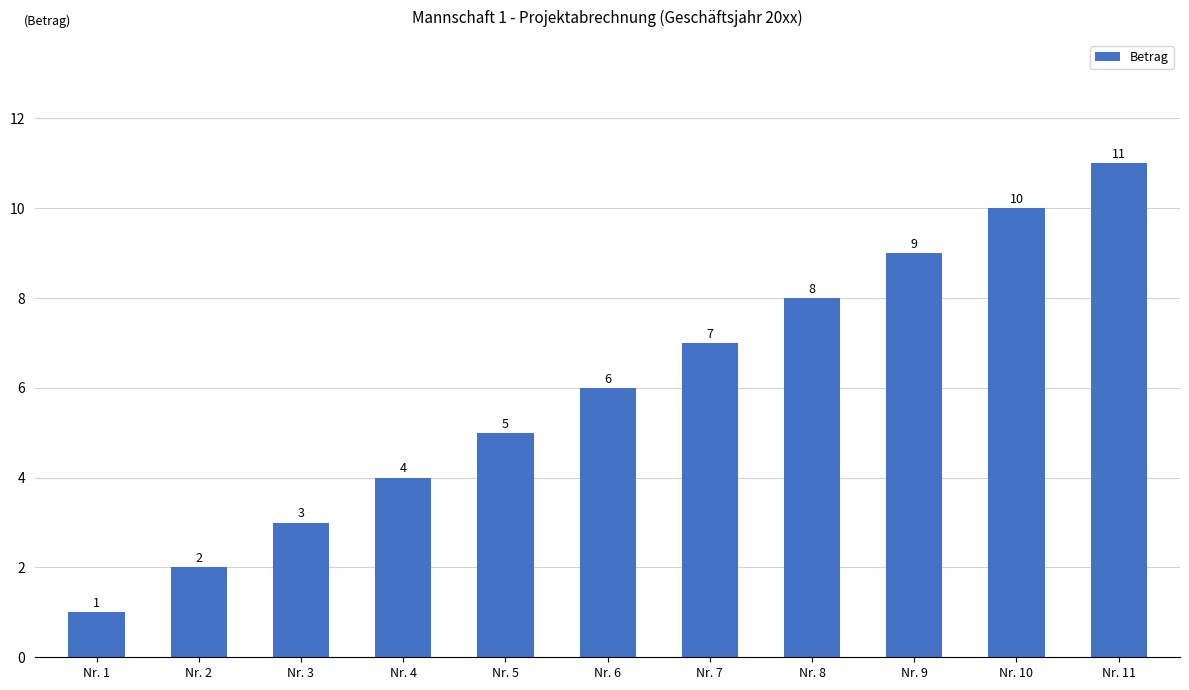

Count the number of categories in the chart.

11